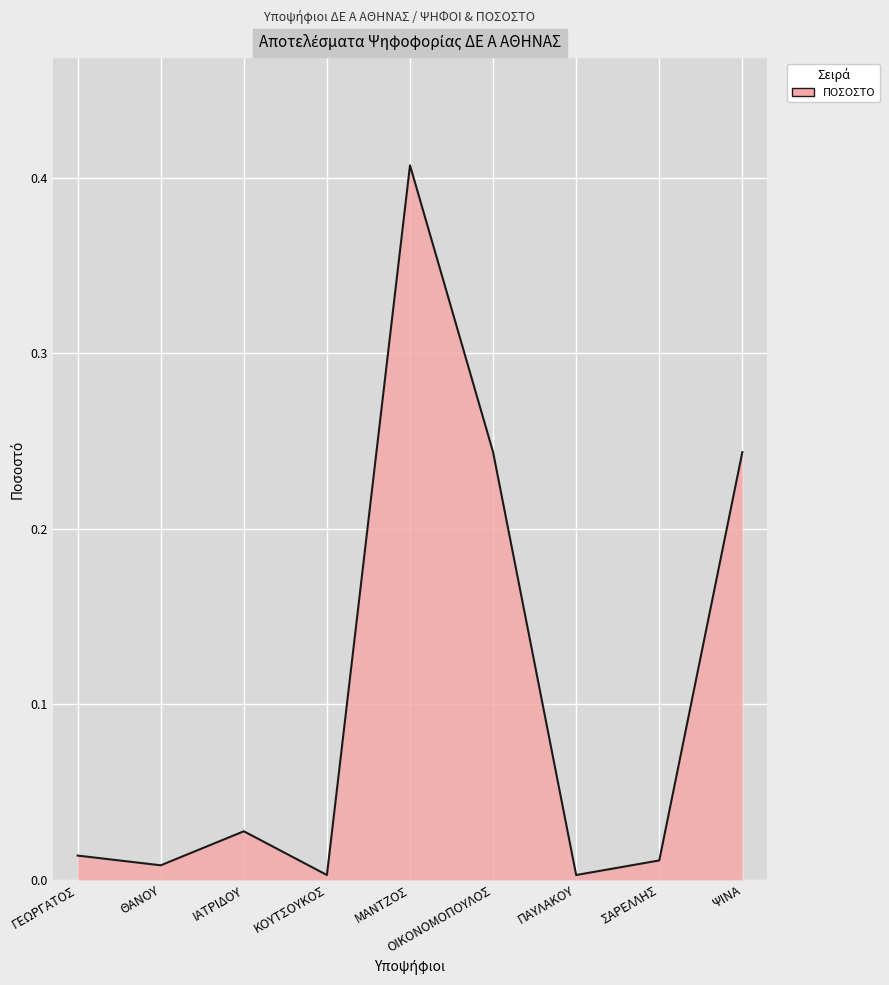

What is the change in value from ΓΕΩΡΓΑΤΟΣ to ΟΙΚΟΝΟΜΟΠΟΥΛΟΣ?

+0.2